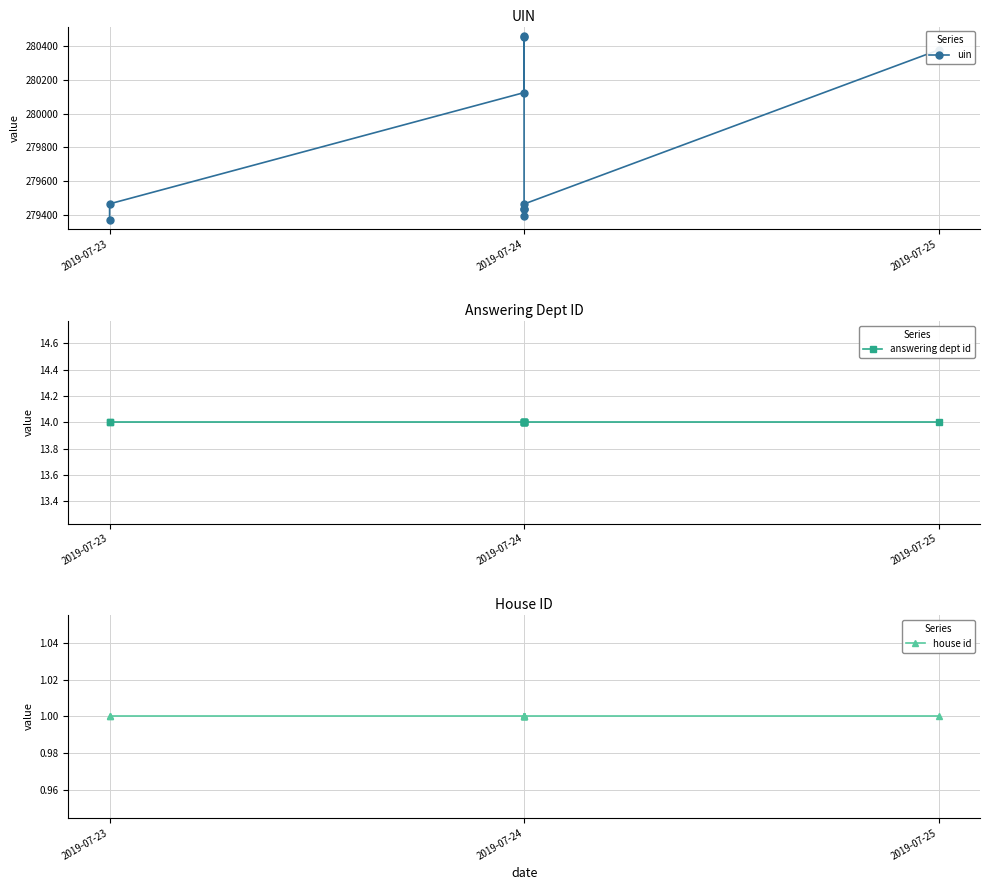

At which label does house id reach its minimum?

2019-07-23